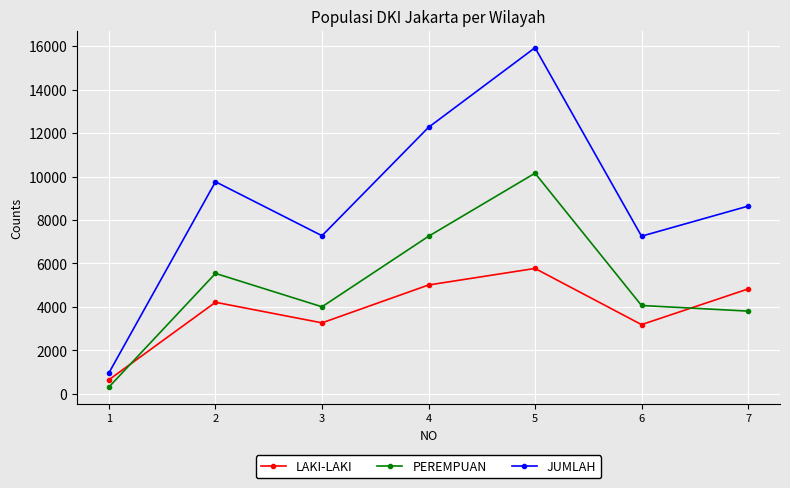

Which series has the largest range (max minus min)?

JUMLAH